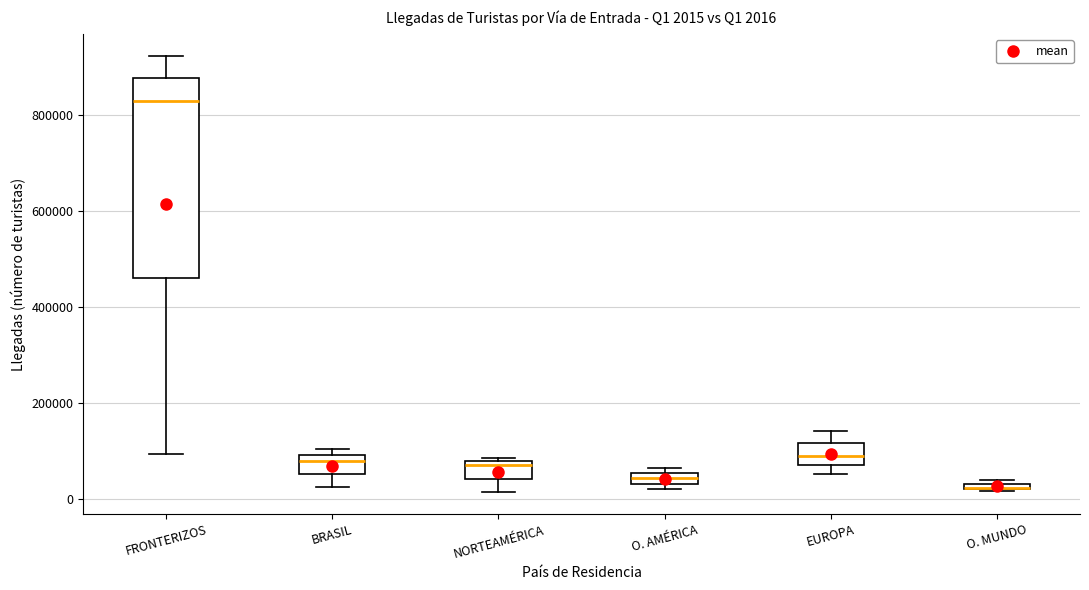

Which box is the tallest, from its lower edge to its upper edge?

FRONTERIZOS